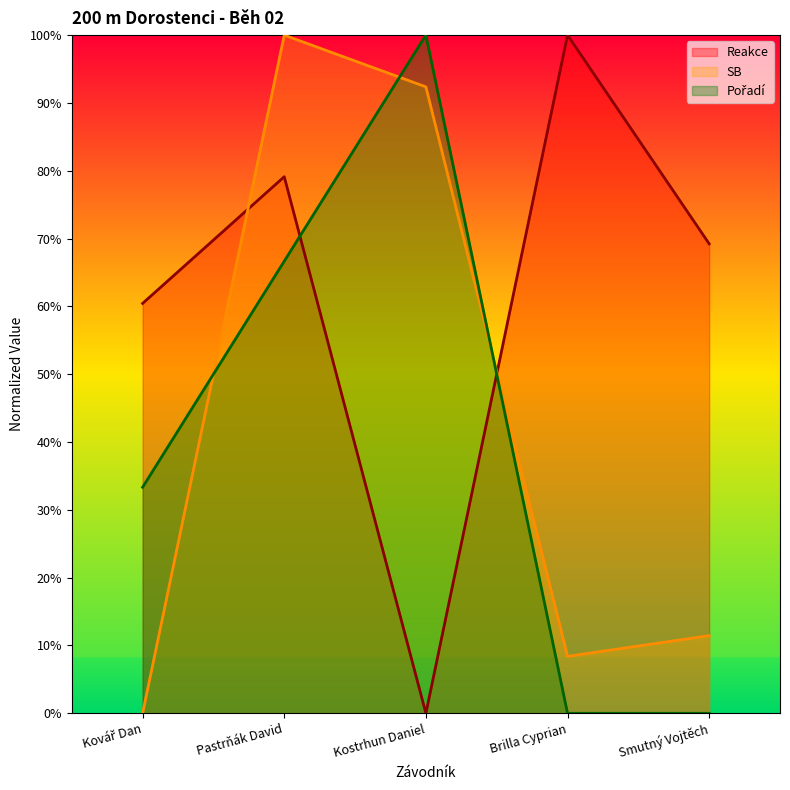

At how many categories does at least one series exceed 77?

3